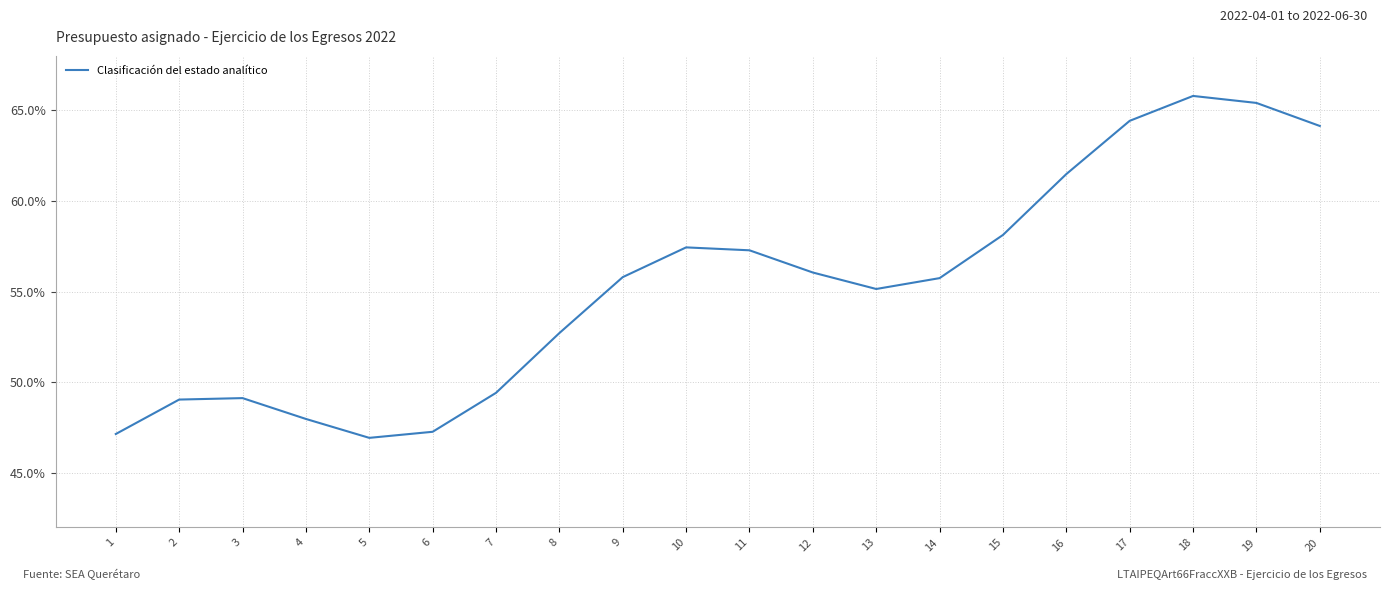

The value at 20 is 1.1. True or false?

False